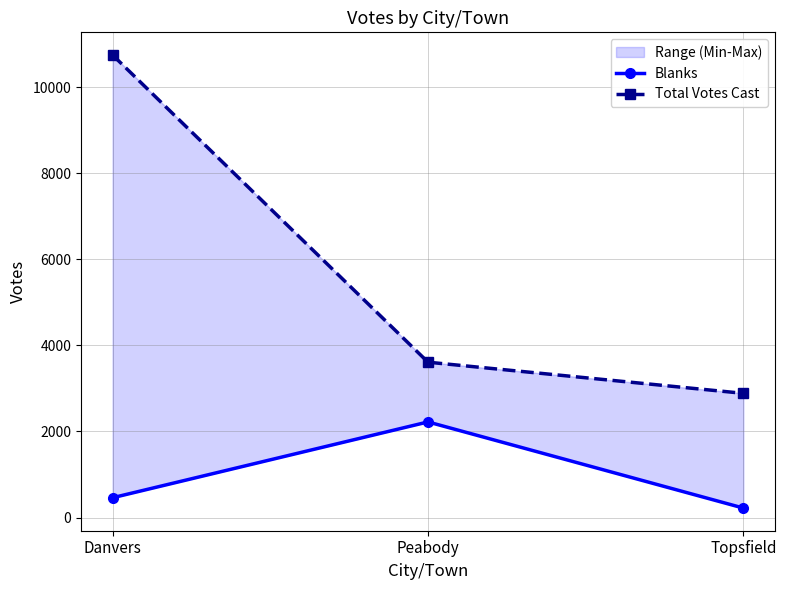

What is the highest value of the Total Votes Cast series?

10745